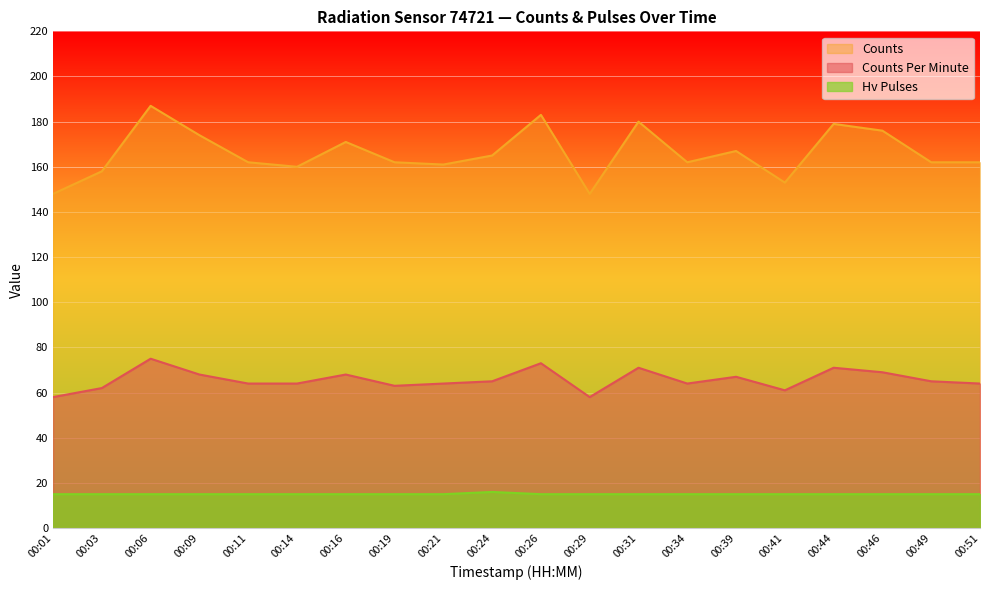

Is it true that counts_per_minute equals 58 at 00:01?

True